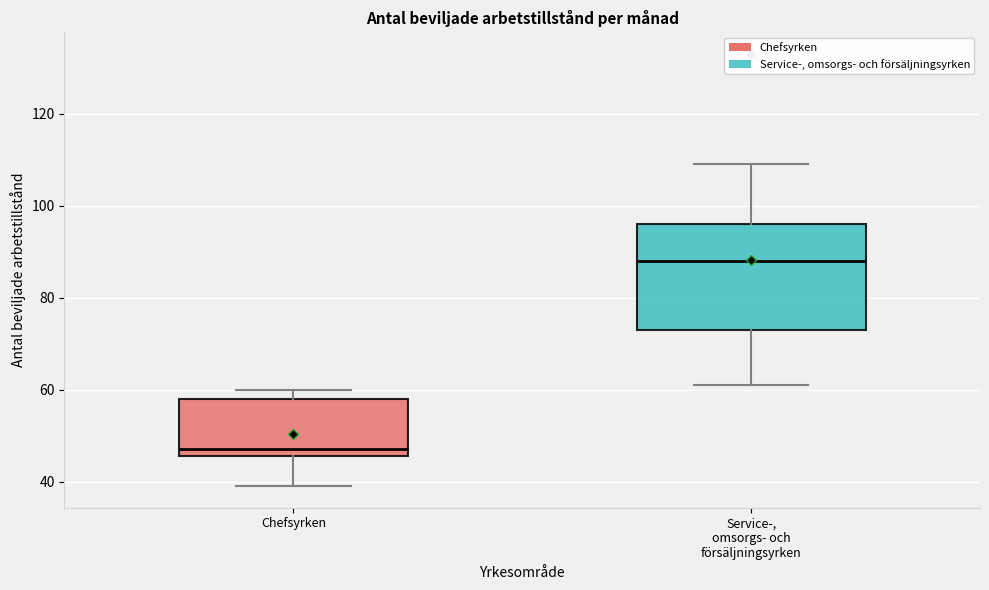

Reading left to right, transcribe this box plot: for each box, give where its median line is, the range the box spans, and where its two whiskers end, as read against the y-axis. The values are not printed on the chart, so give them approximately, as read against the axis.

Chefsyrken: median 48, box 46 to 58, whiskers 40 to 60
Service-, omsorgs- och försäljningsyrken: median 88, box 74 to 96, whiskers 62 to 110